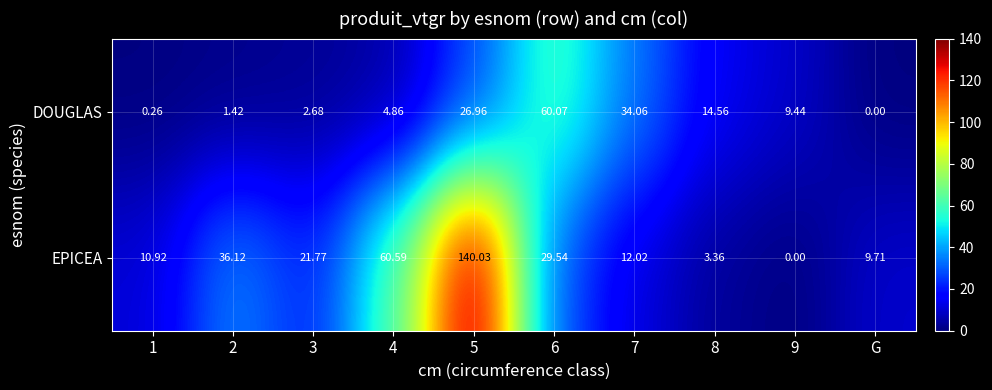

Rank the series by their average value, from highest to lowest.

EPICEA, DOUGLAS